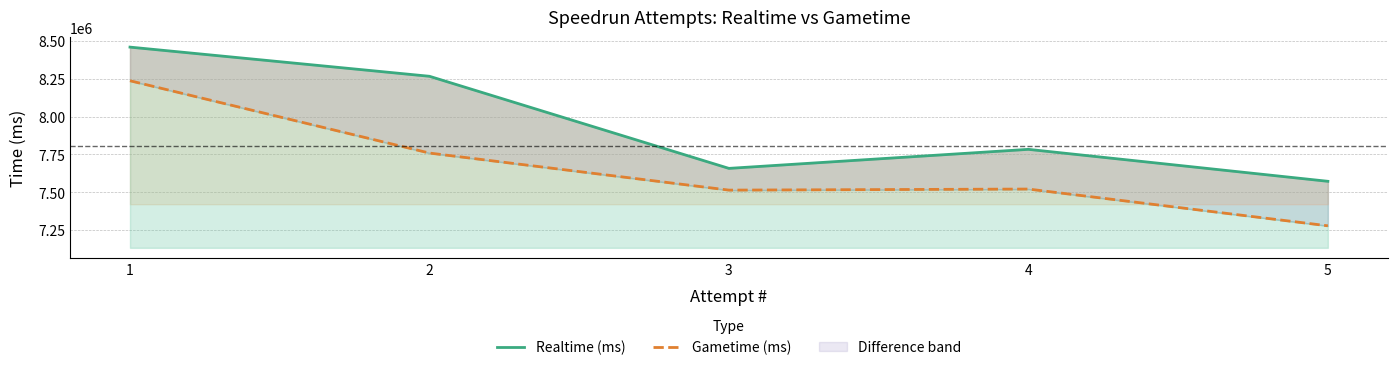

What is the total value across all series at 4?

15304533